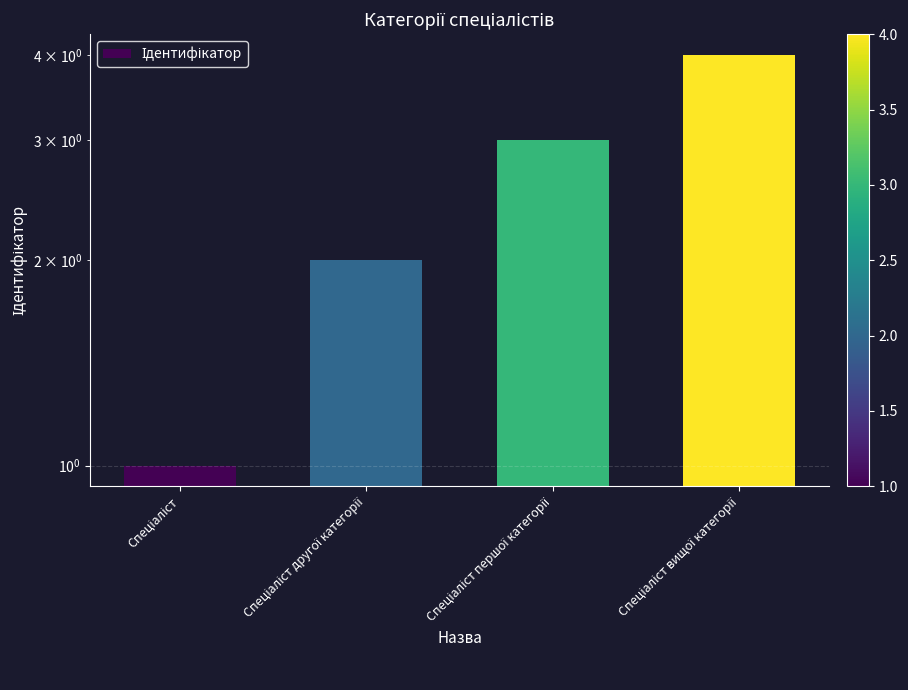

Does the chart contain any negative values?

No